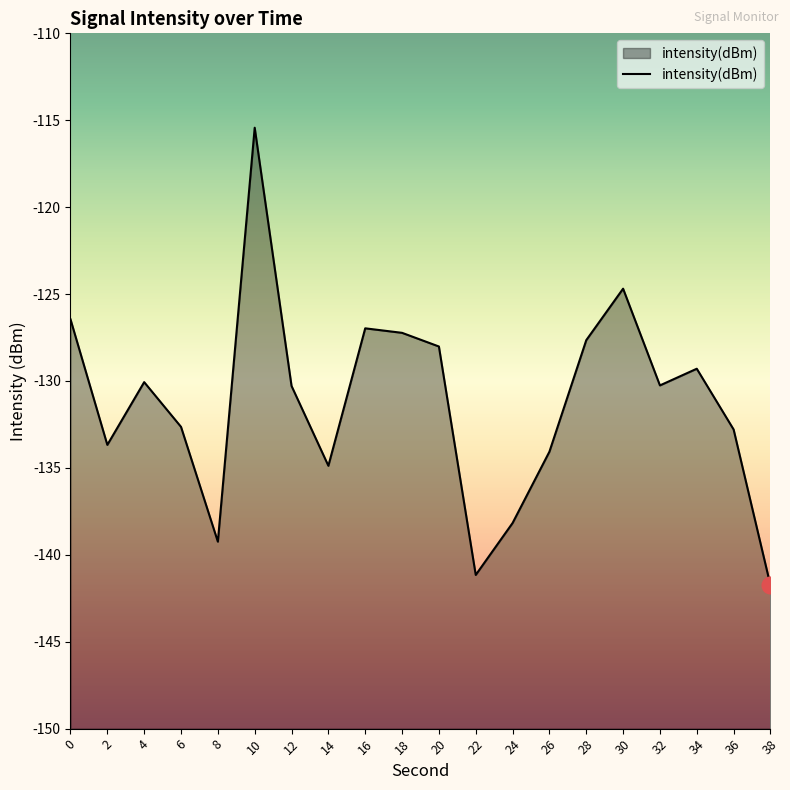

What is the difference between the maximum and minimum values?

26.3